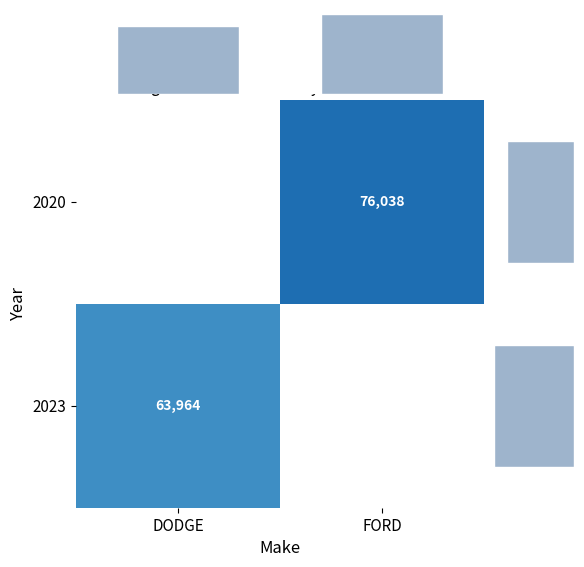

What is the maximum value shown in the chart?

76038.0